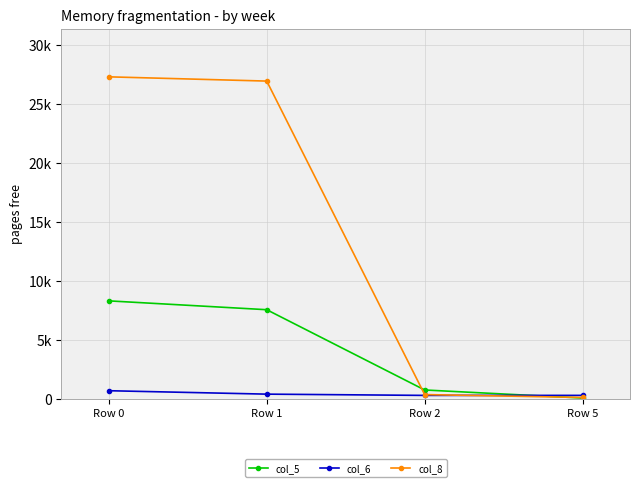

Rank the series by their maximum value, from lowest to highest.

col_6, col_5, col_8